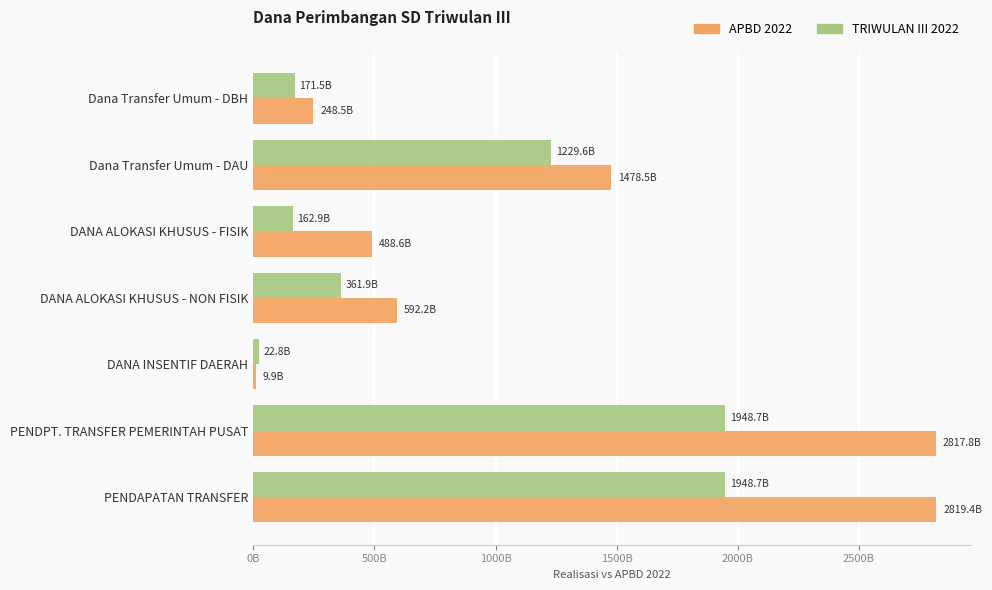

Which series has the largest total across all categories?

APBD 2022